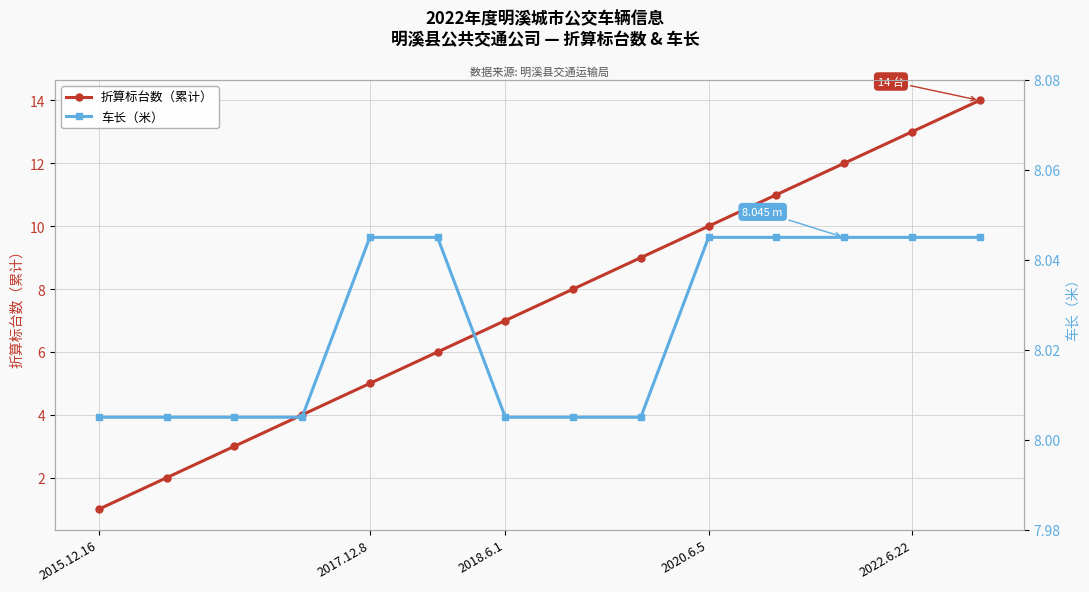

Which series has the largest total across all categories?

车长（米）